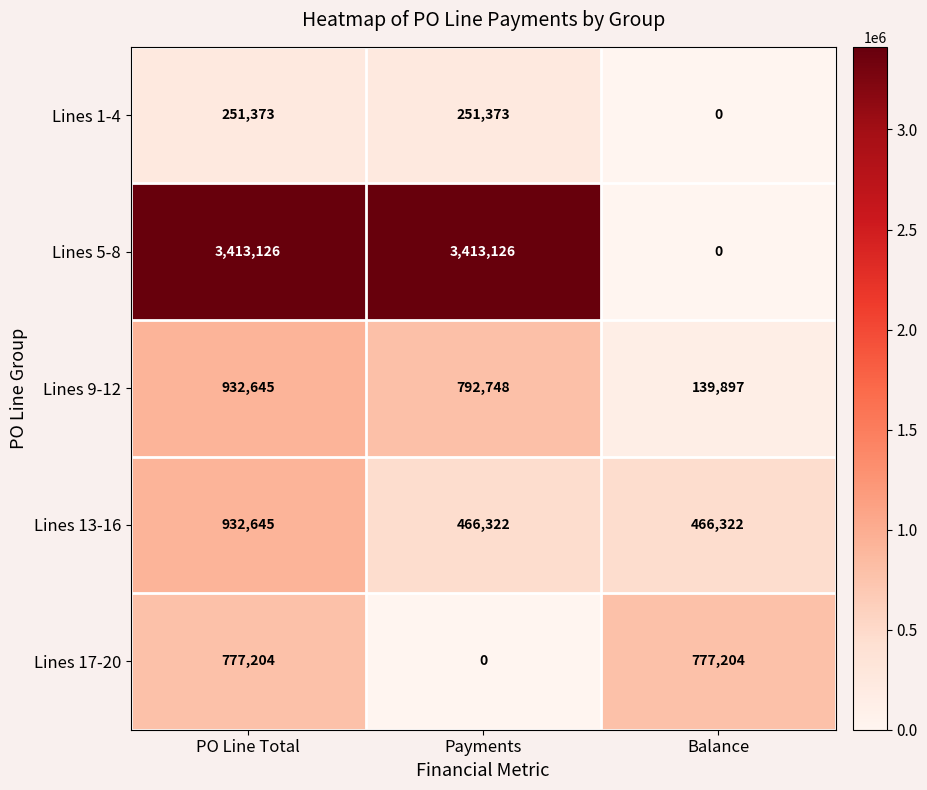

At which category is the sum across all series the highest?

PO Line Total